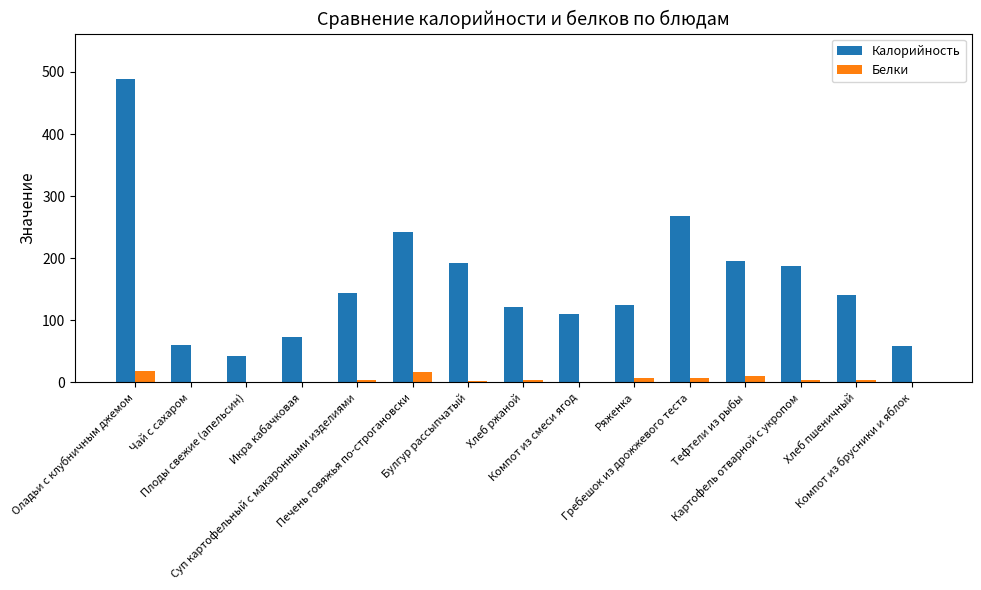

What is the greatest value displayed?

488.5